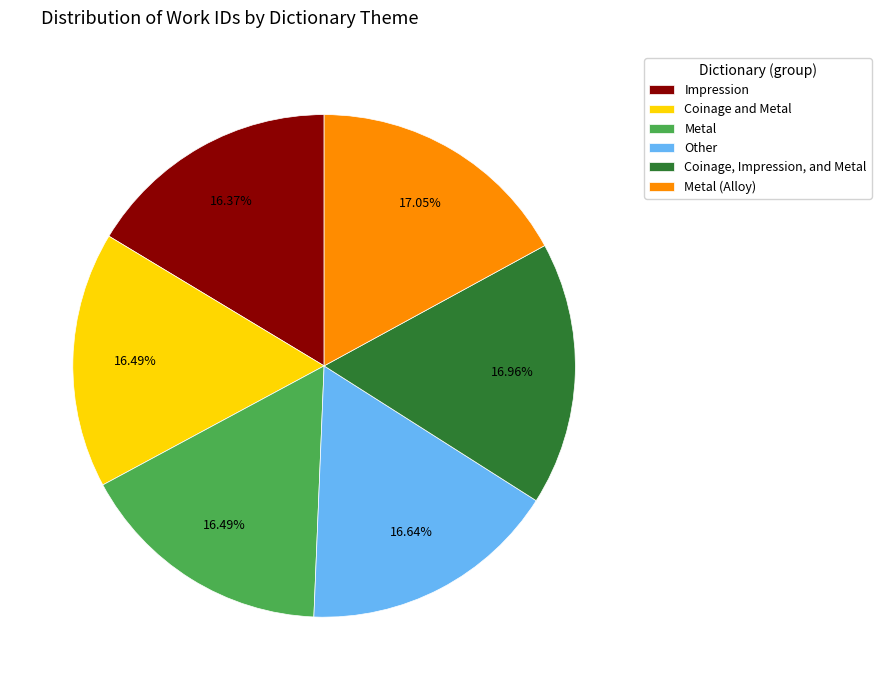

Approximately how many times larger is the value at Metal (Alloy) compared to Metal?

1.0